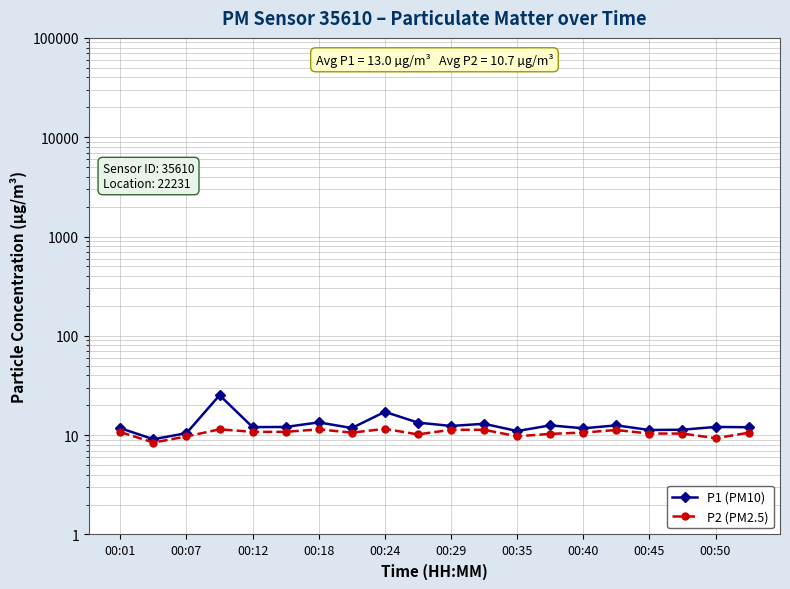

How many lines are shown in the chart?

2